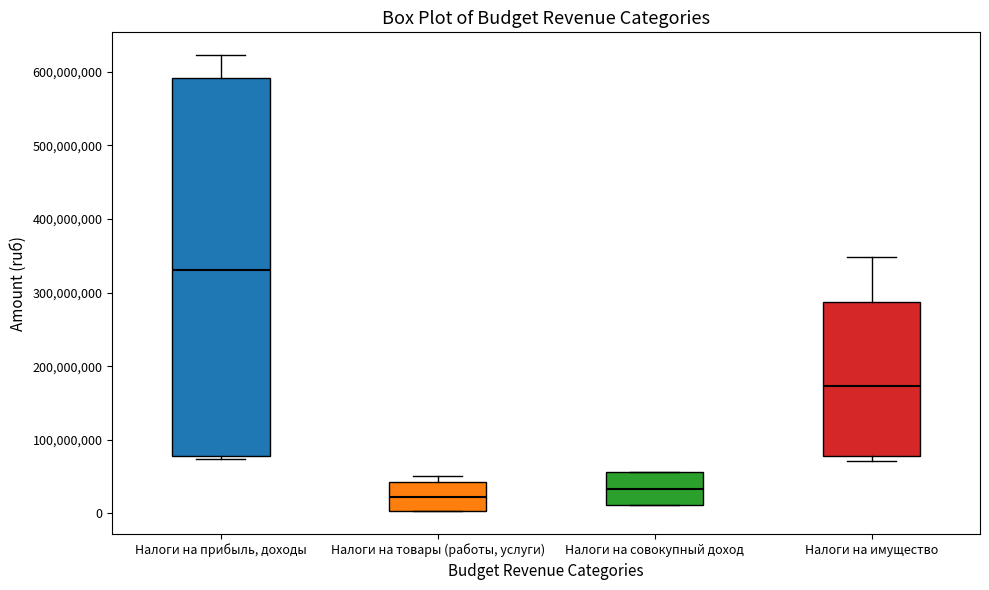

Reading left to right, read every box against the y-axis: the position of its median line, the range the box covers, and the ends of its whiskers. The values are not printed on the chart, so give them approximately, as read against the axis.

Налоги на прибыль, доходы: median 330000000, box 80000000 to 590000000, whiskers 70000000 to 620000000
Налоги на товары (работы, услуги): median 20000000, box 0 to 40000000, whiskers 0 to 50000000
Налоги на совокупный доход: median 30000000, box 10000000 to 60000000, whiskers 10000000 to 60000000
Налоги на имущество: median 170000000, box 80000000 to 290000000, whiskers 70000000 to 350000000